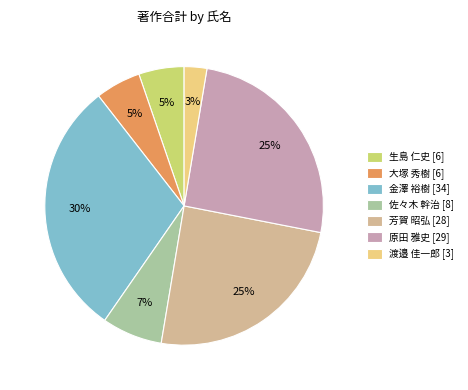

Is it true that 原田 雅史 [29] is 25% of the pie?

True